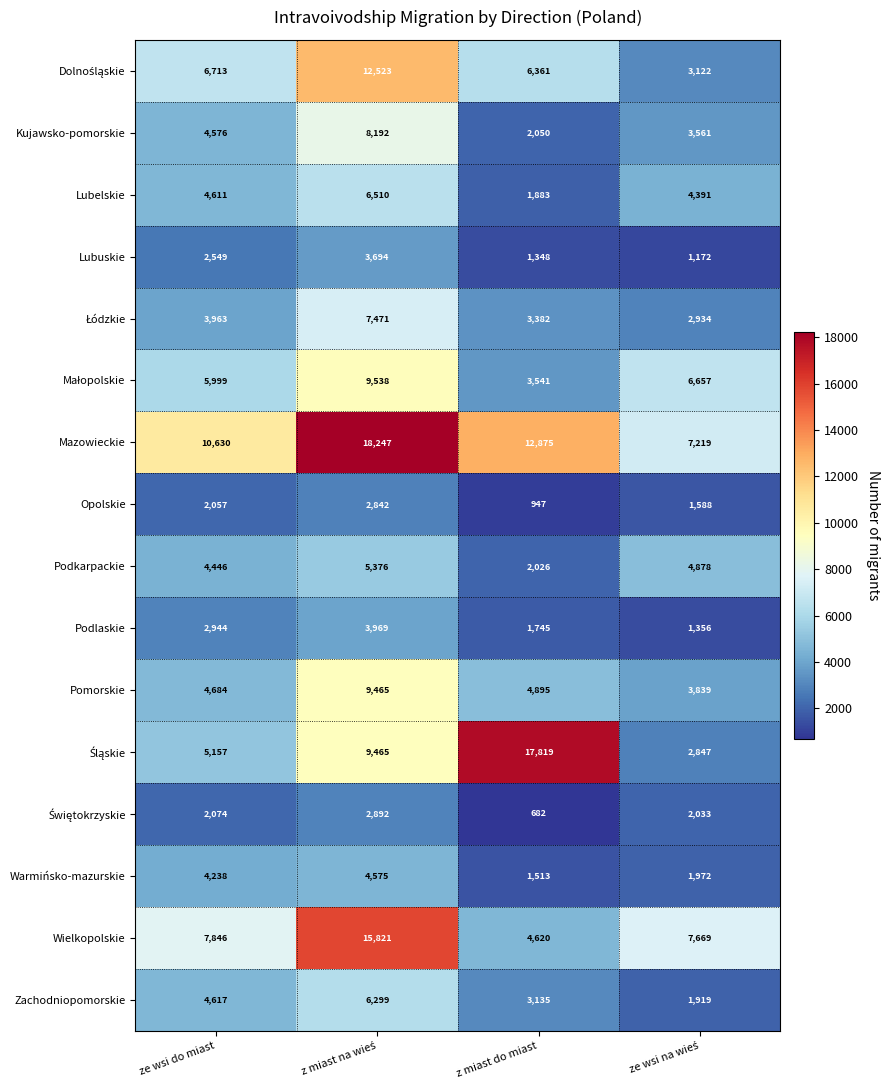

What is the sum of all Pomorskie values?

22883